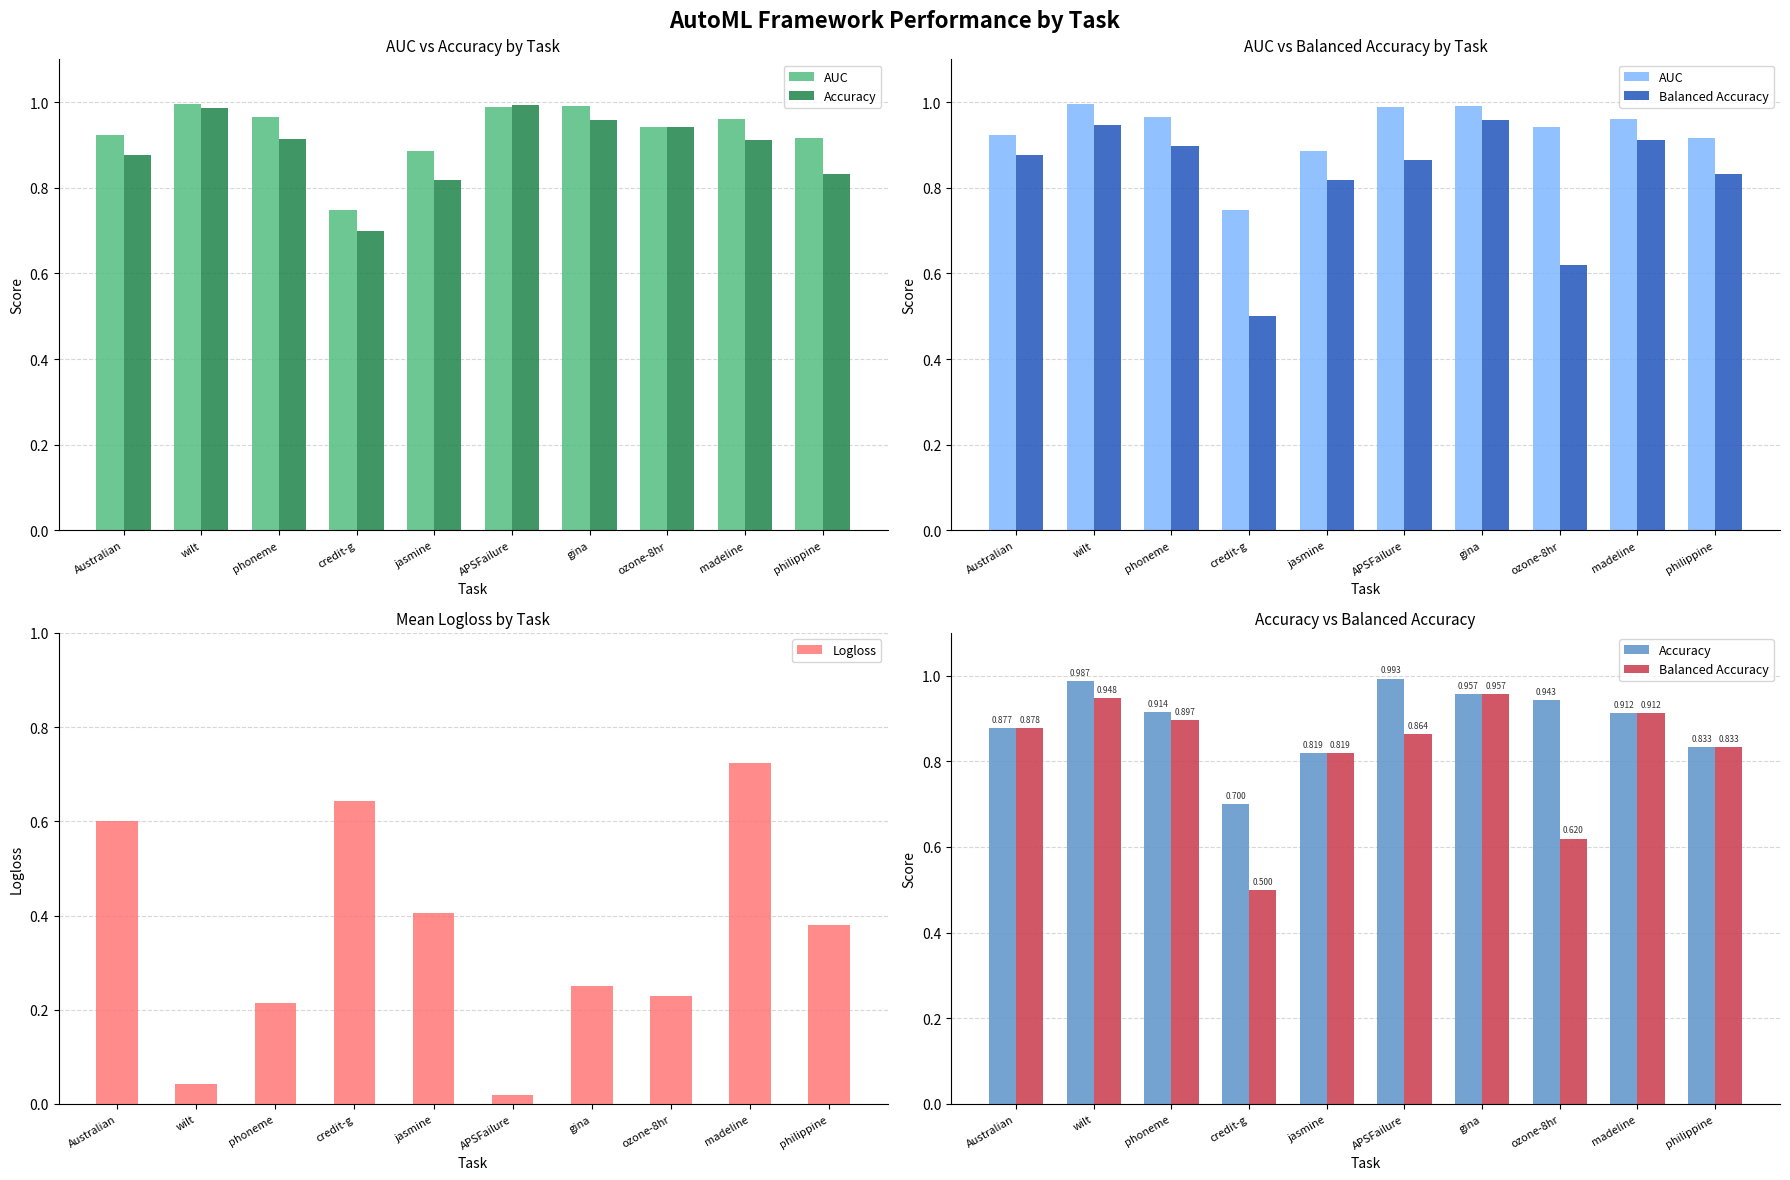

What is the sum of all Logloss values?

3.5